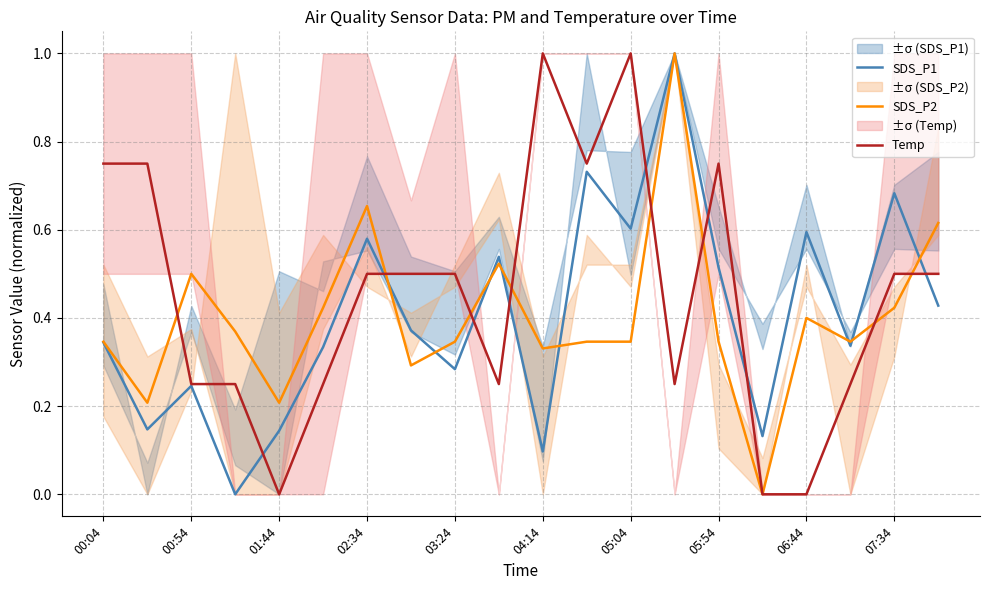

How many lines are shown in the chart?

3